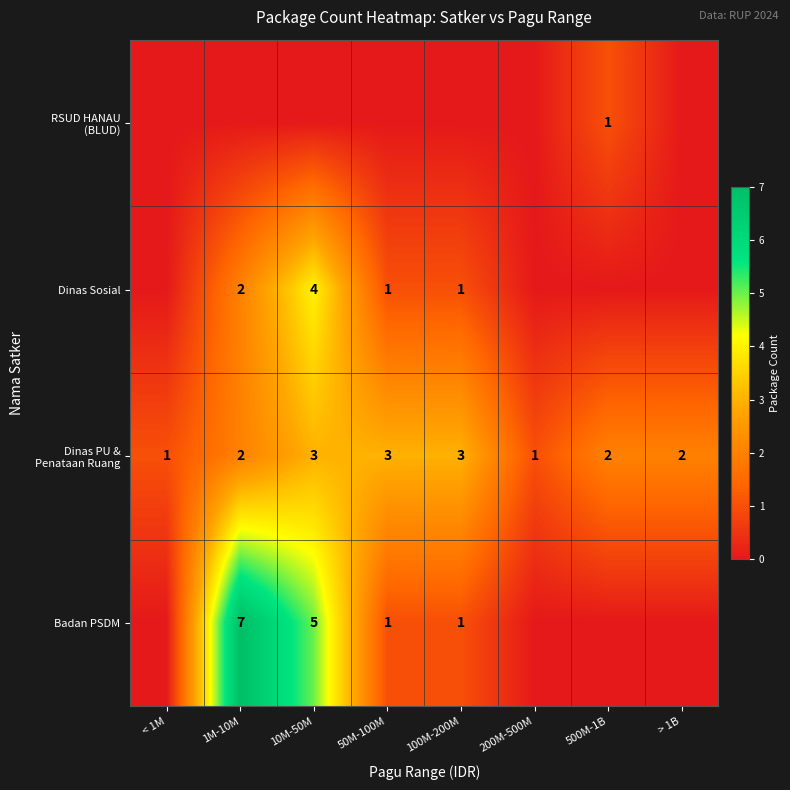

The value of Badan PSDM at 10M-50M is 5. True or false?

True